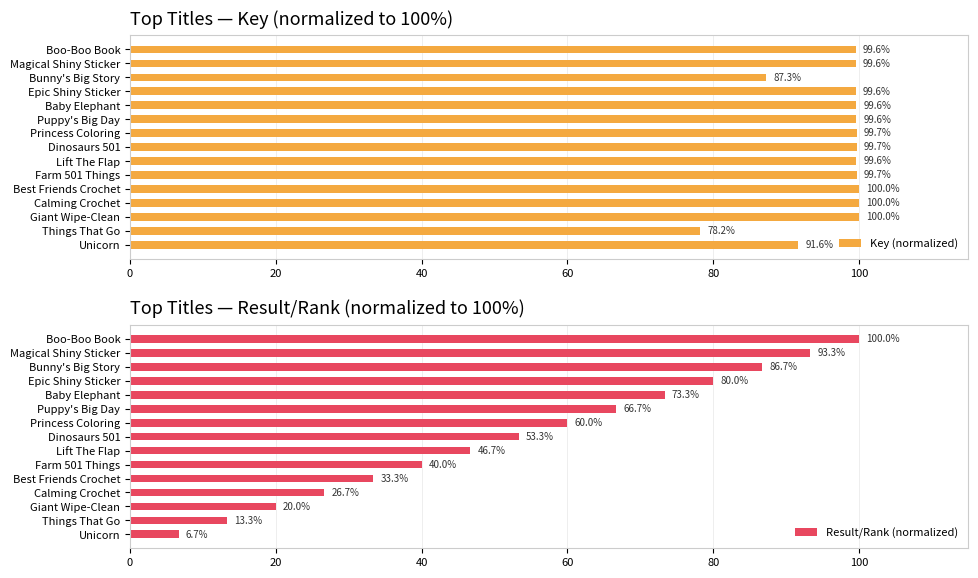

What is the sum of all Key (normalized) values?

1453.5